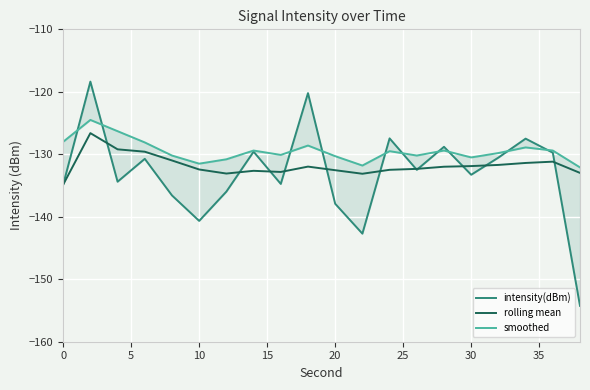

How many categories are shown in the chart?

20